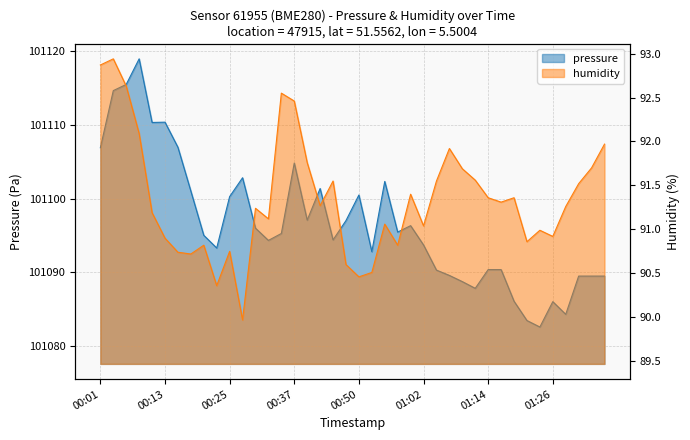

What is the difference between the humidity values at 00:01 and 01:07?

1.0